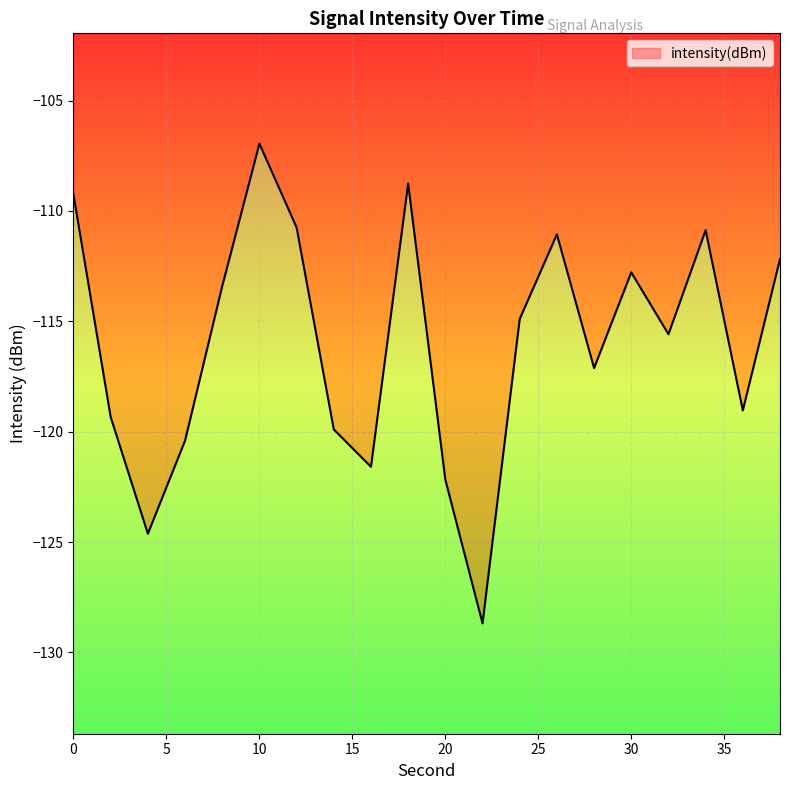

At which category does the data reach its first local peak?

10